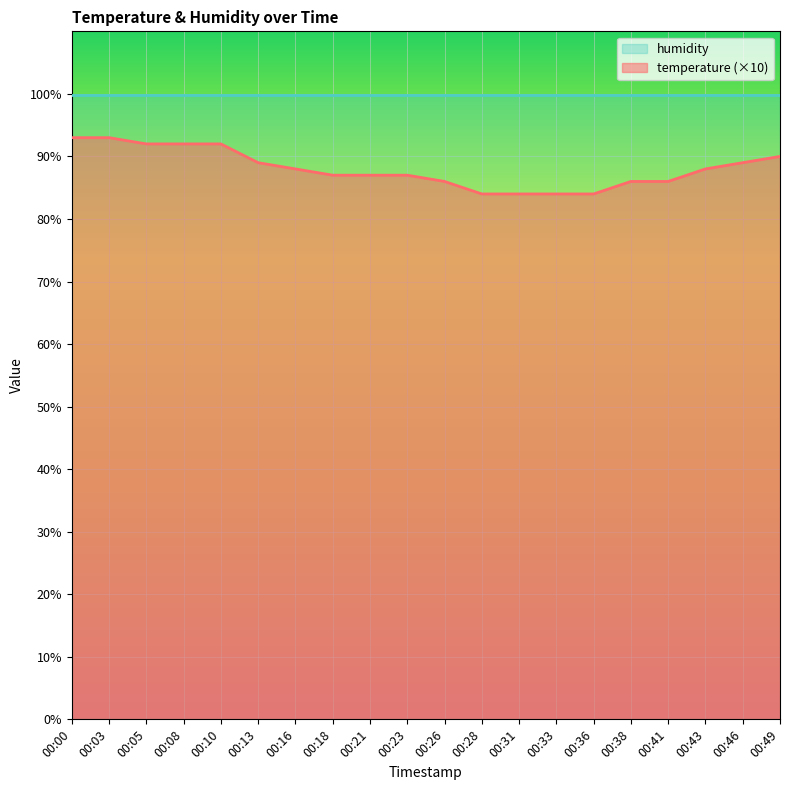

Which label corresponds to the largest value in the chart?

00:00